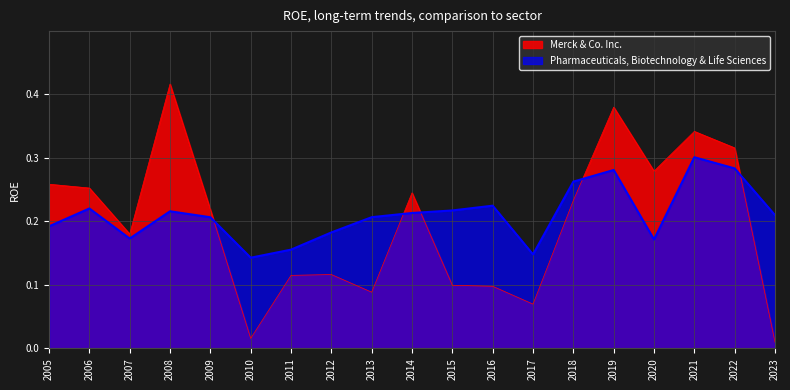

Is it true that Merck & Co. Inc. equals 0.5 at 2021?

False